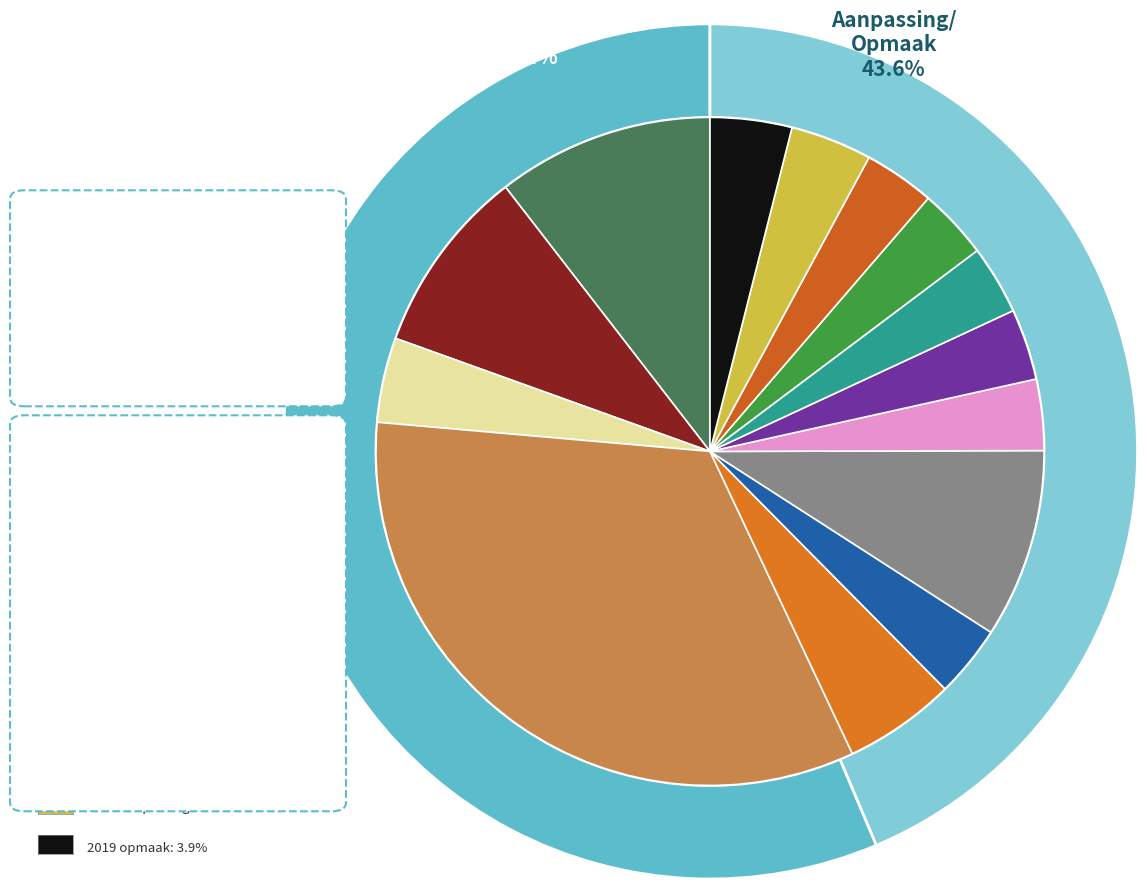

To the nearest percent, what is the difference between the 2023 Opmaak and 2021 Opmaak slice percentages?

1%